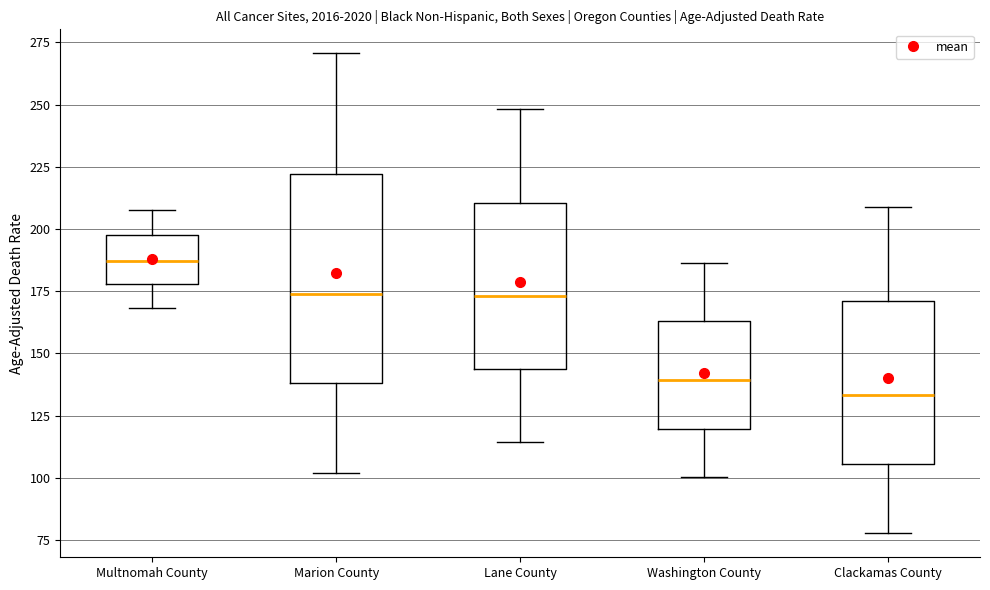

Which box's median line is the highest?

Multnomah County